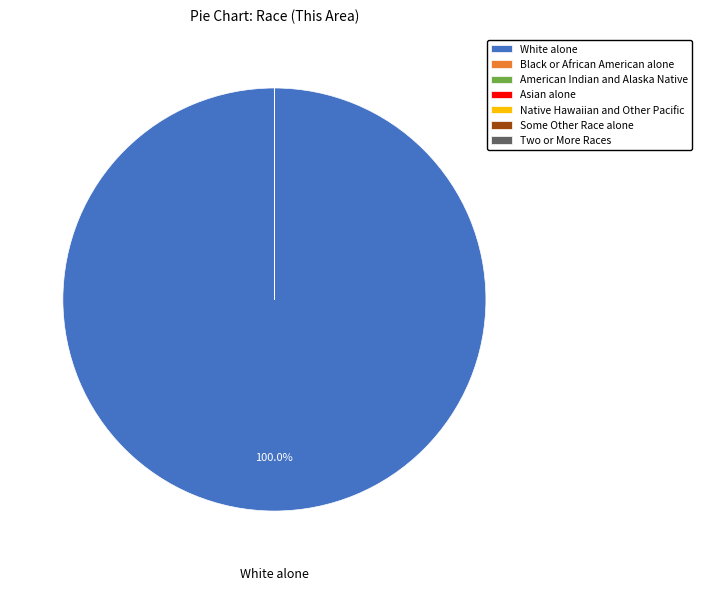

Which slice is the largest?

White alone